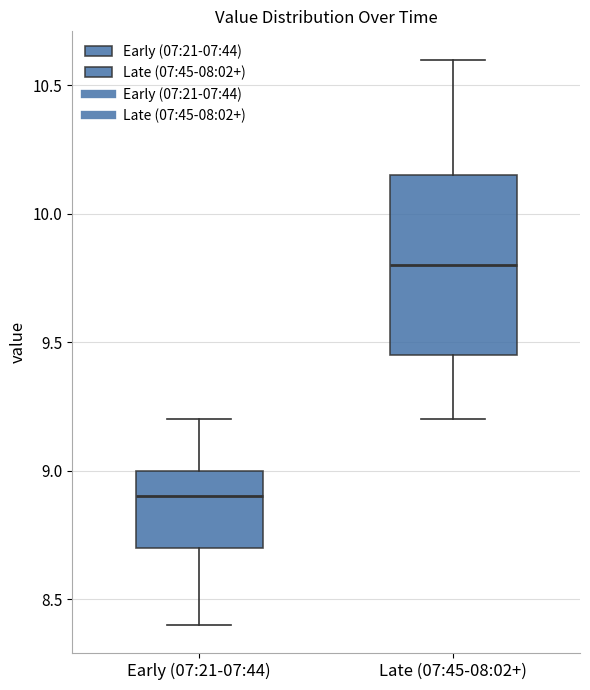

Reading left to right, read every box against the y-axis: the position of its median line, the range the box covers, and the ends of its whiskers. The values are not printed on the chart, so give them approximately, as read against the axis.

Early (07:21-07:44): median 8.90, box 8.70 to 9.00, whiskers 8.40 to 9.20
Late (07:45-08:02+): median 9.80, box 9.45 to 10.15, whiskers 9.20 to 10.60